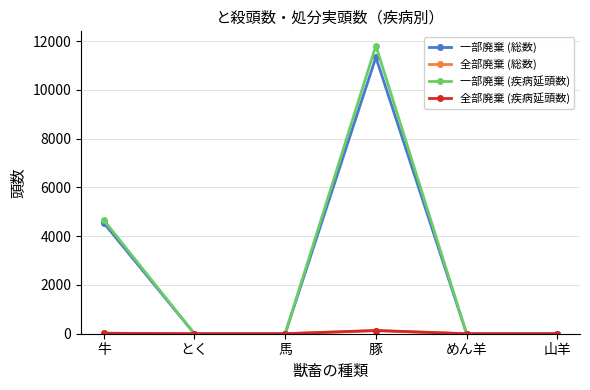

What is the label of the 6th point from the left?

山羊